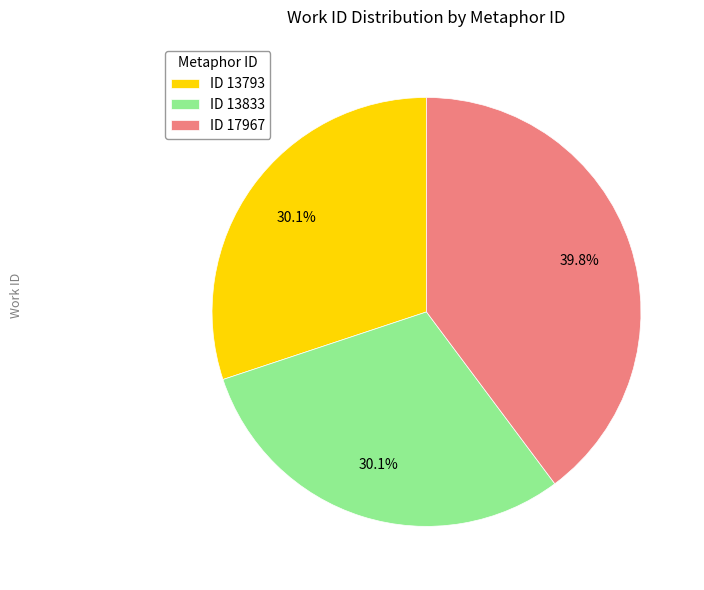

Does any single category account for the majority?

No